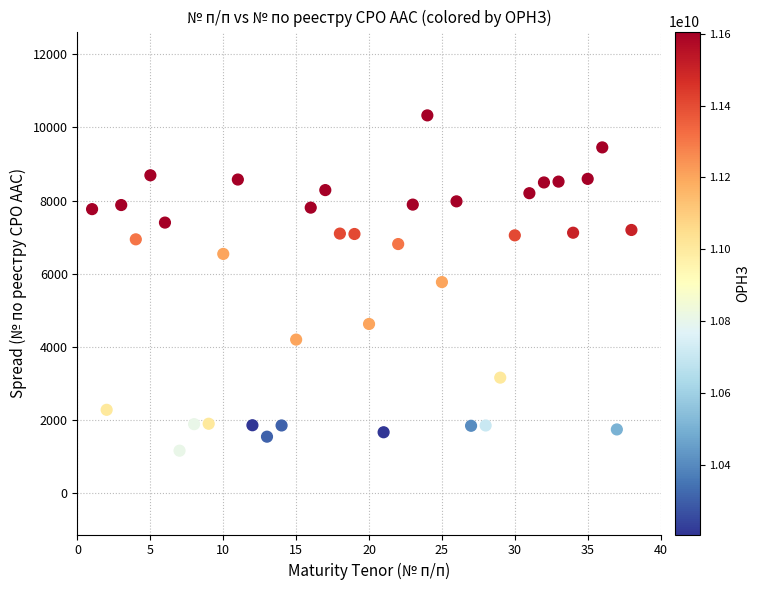

What is the range of X values (max minus min)?

37